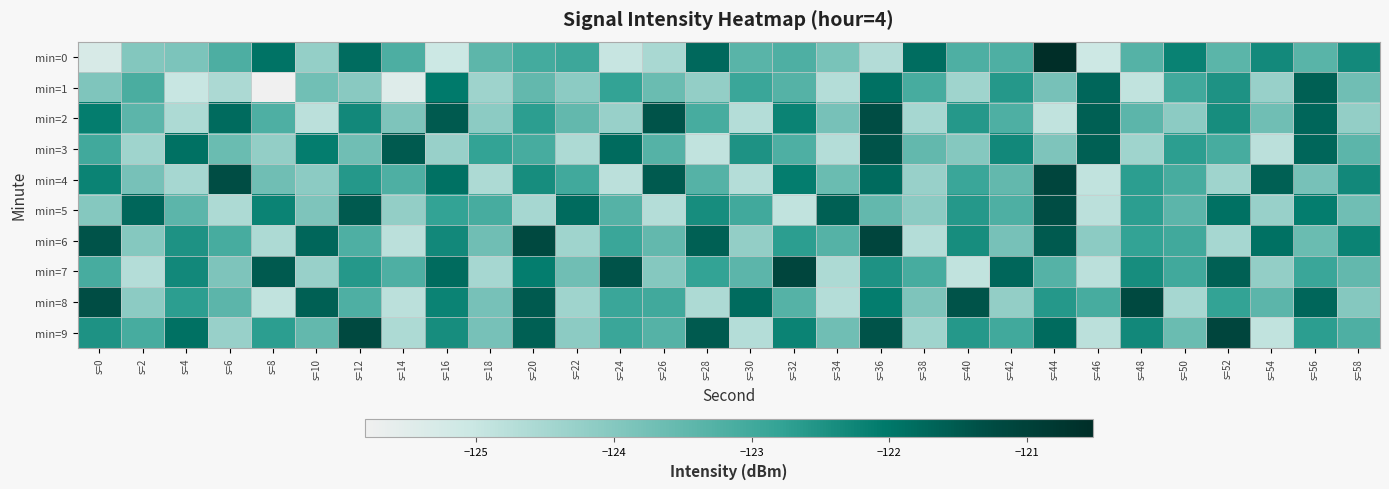

Which category has the lowest value across all series?

s=8